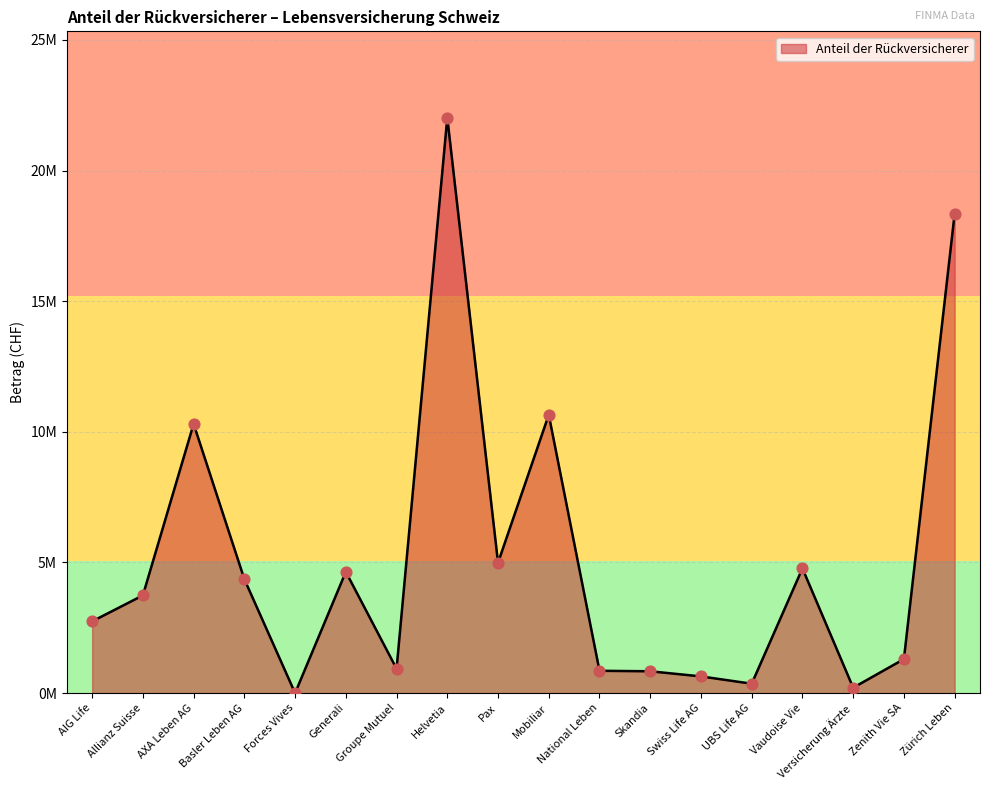

What is the change in value from Basler Leben AG to Pax?

+629212